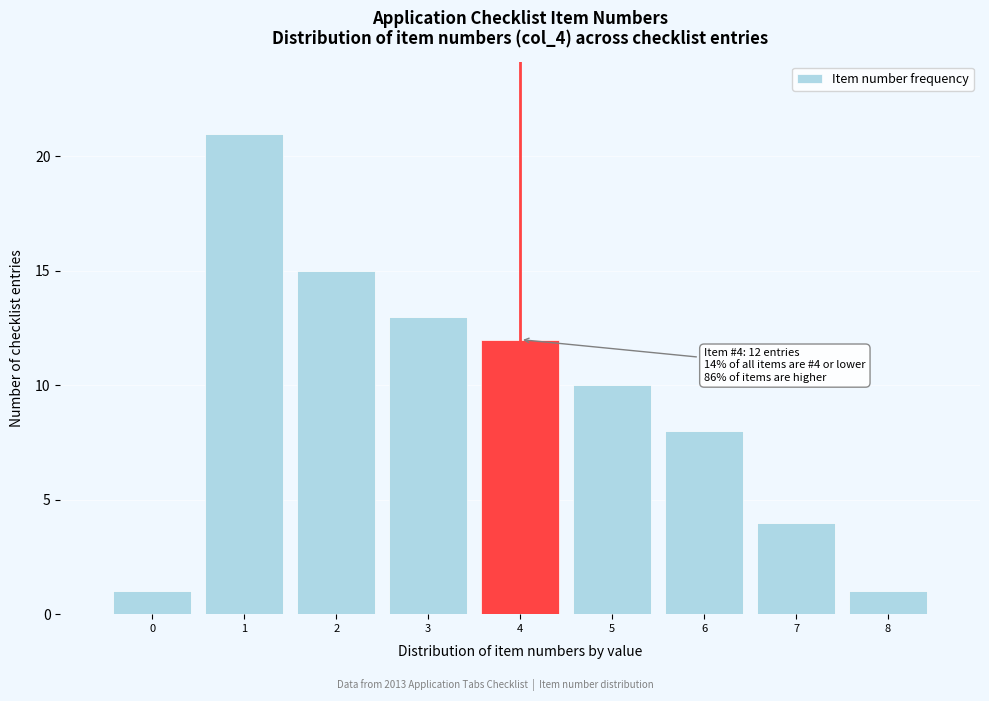

Which range on the x-axis has the tallest bar?

0.5 to 1.5